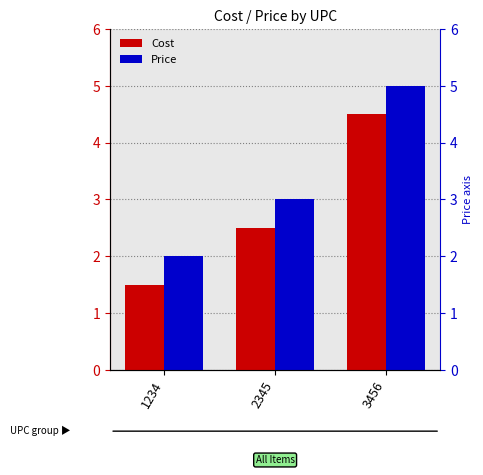

Reading left to right, transcribe all the data shown in this chart.

Cost: 1234=1.5	2345=2.5	3456=4.5
Price: 1234=2.0	2345=3.0	3456=5.0